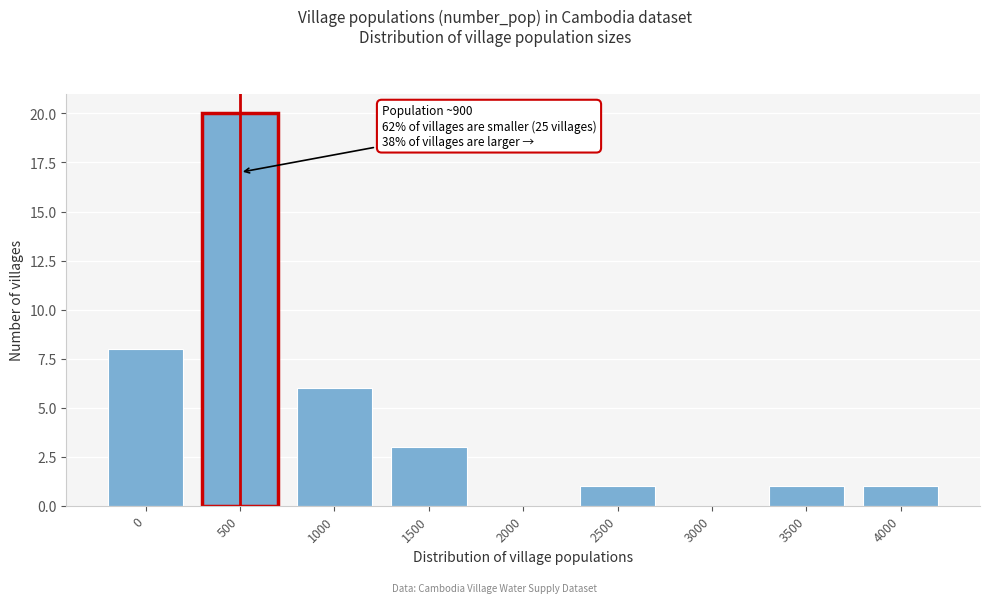

Reading left to right, list all the values displayed in this chart.

0=8	500=20	1000=6	1500=3	2000=0	2500=1	3000=0	3500=1	4000=1